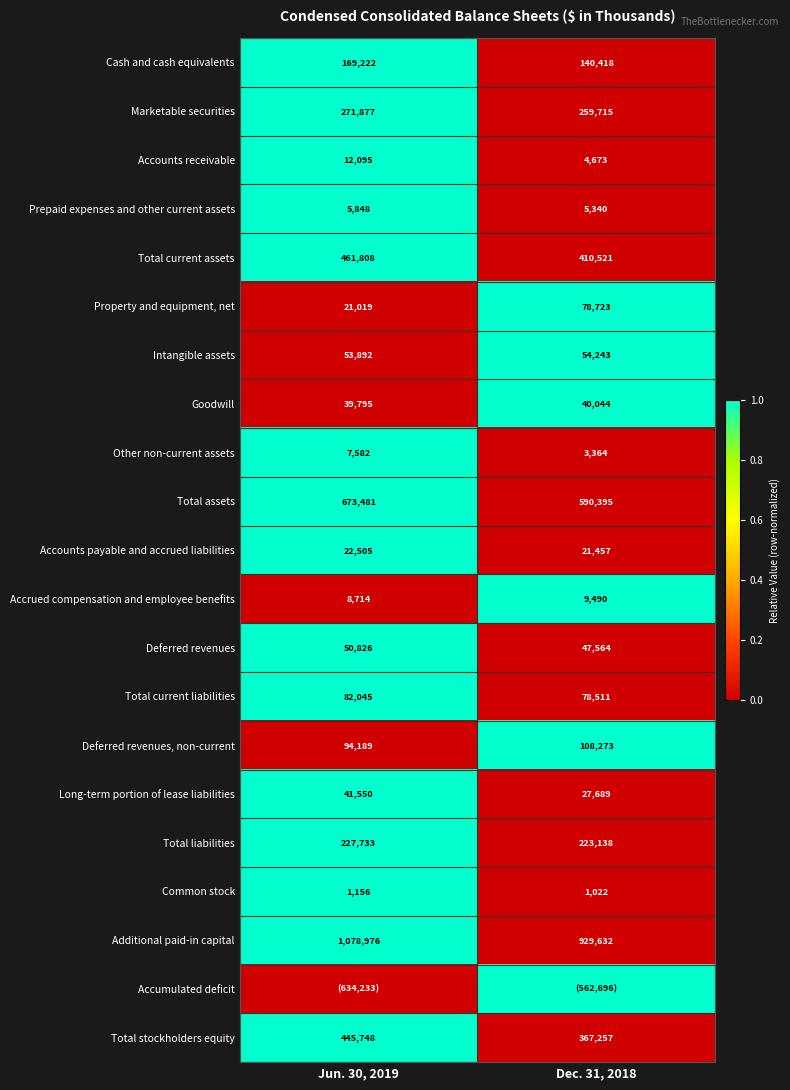

At which label does Common stock reach its minimum?

Dec. 31, 2018